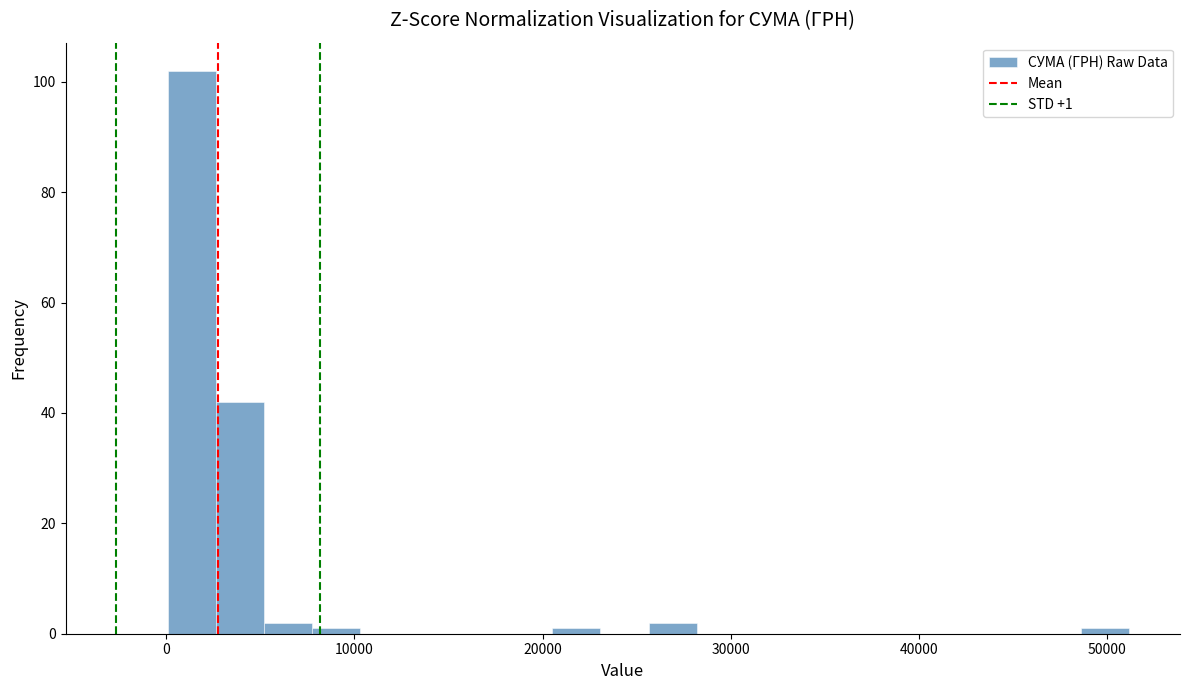

Read against the x-axis, roughly where is the centre of the tallest bar?

1000